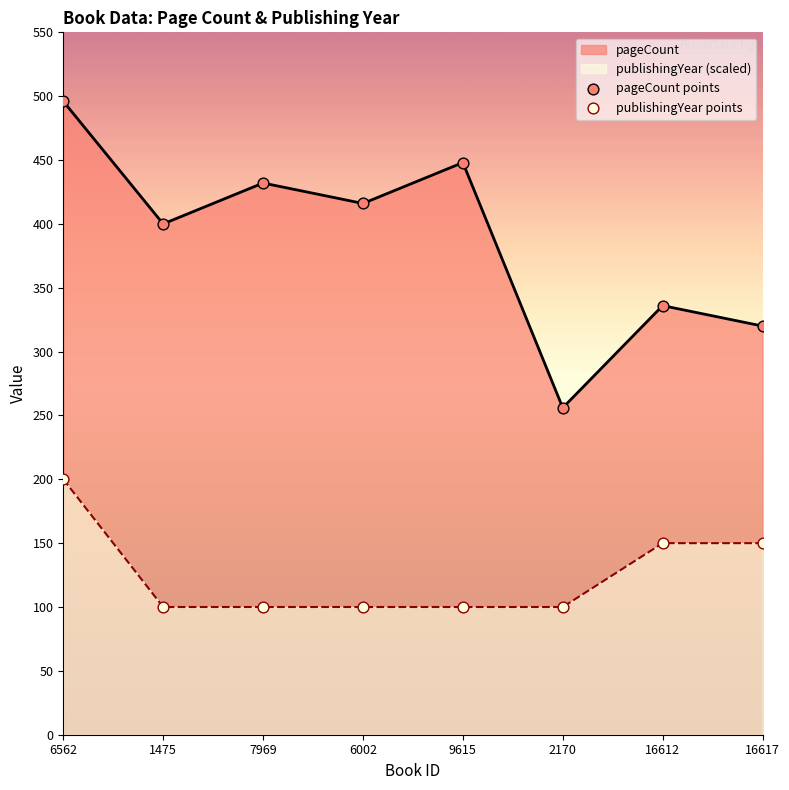

At how many categories does at least one series exceed 494?

1